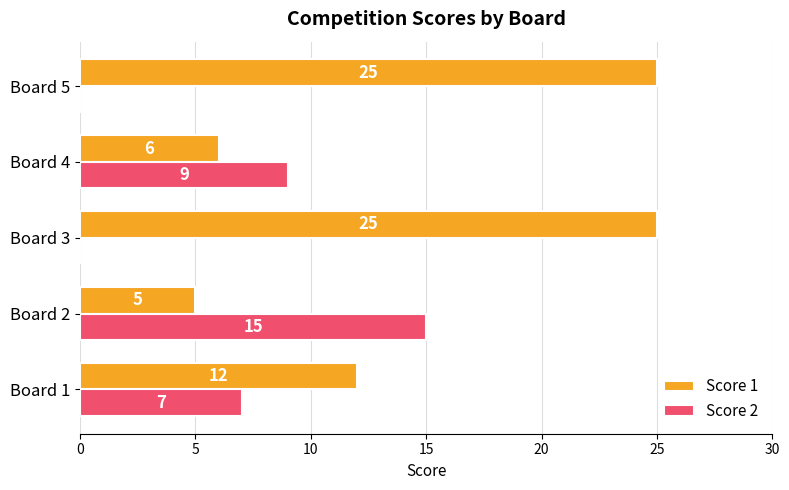

What is the greatest value displayed?

25